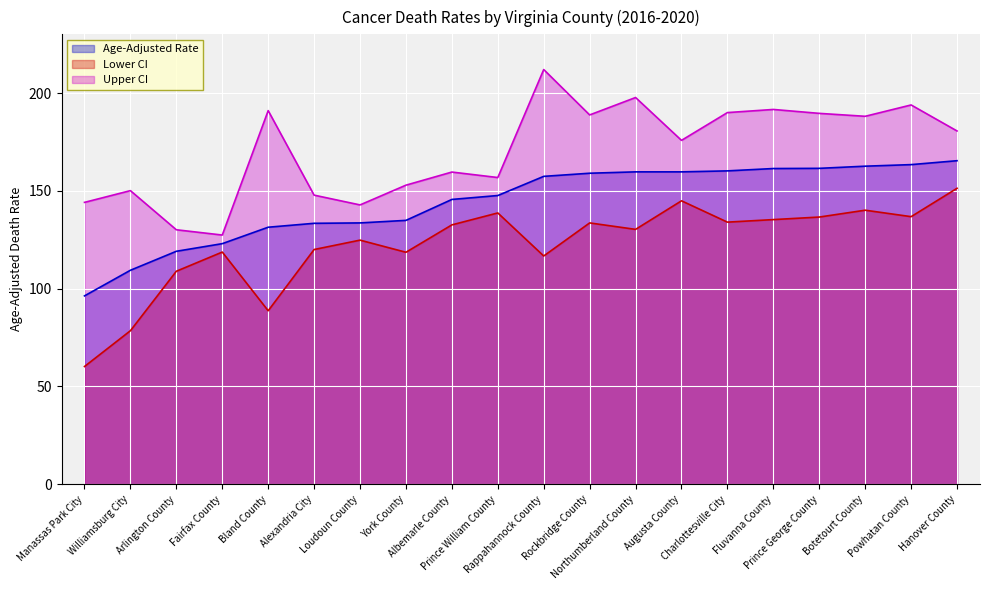

Read the Upper CI value at Fluvanna County.

191.6